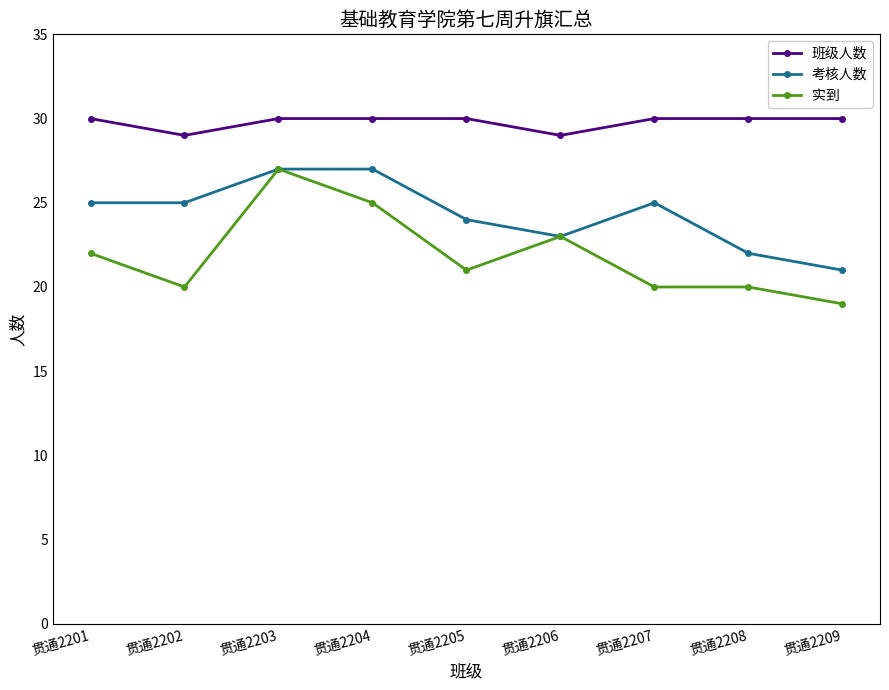

What is the maximum value for 班级人数?

30